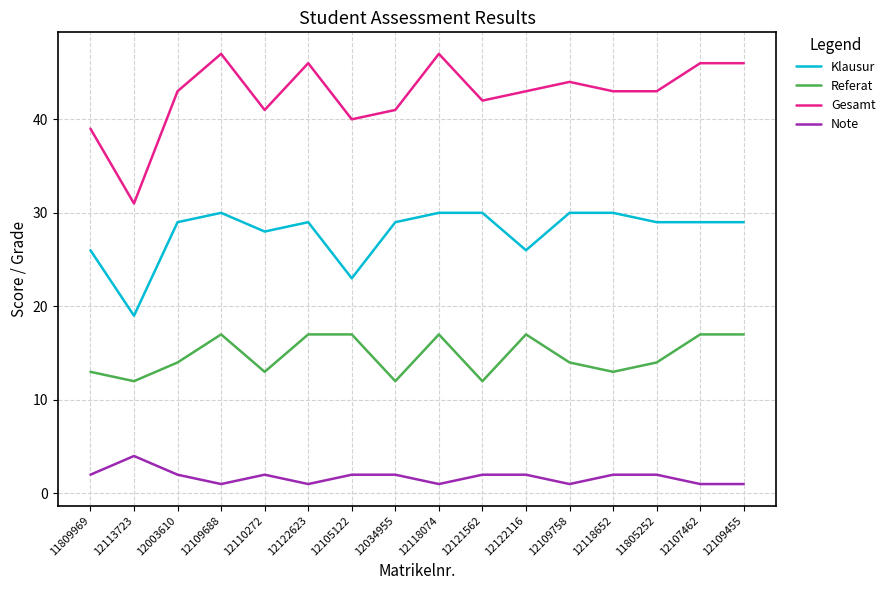

What is the difference between the Gesamt values at 11809969 and 12109455?

7